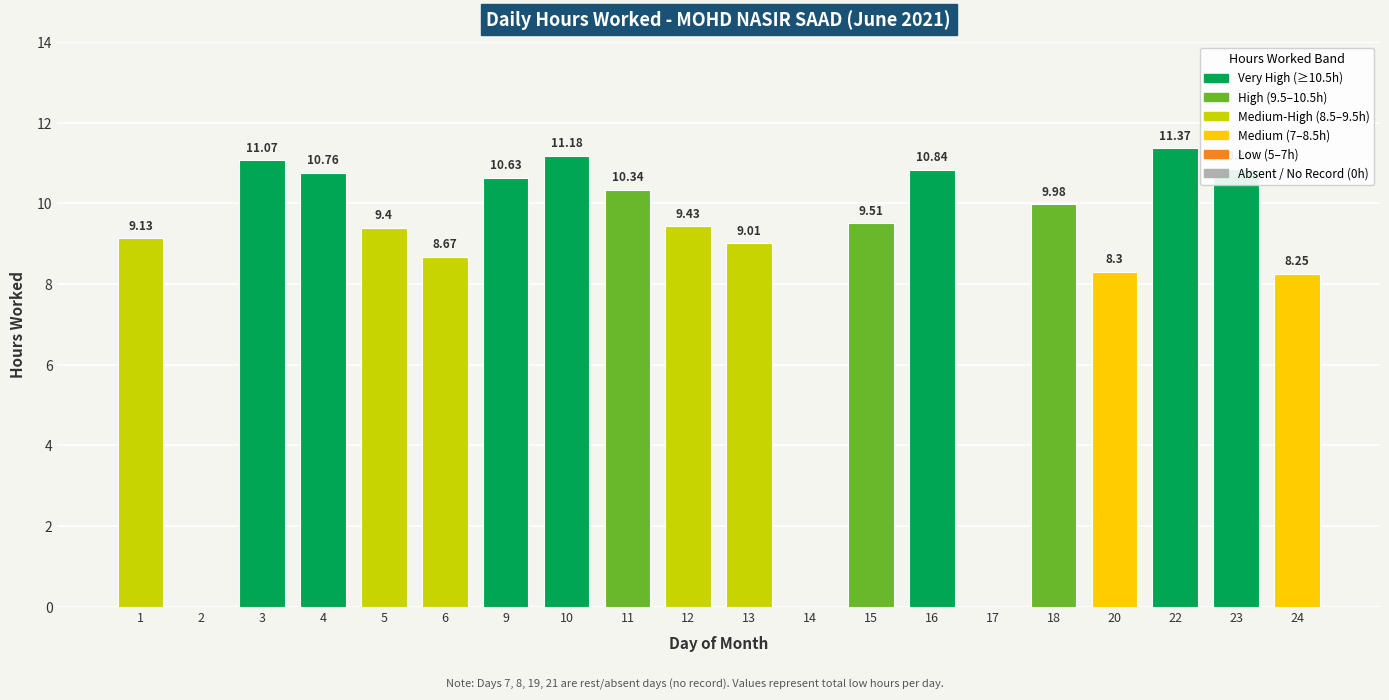

The value at 15 is 2.4. True or false?

False